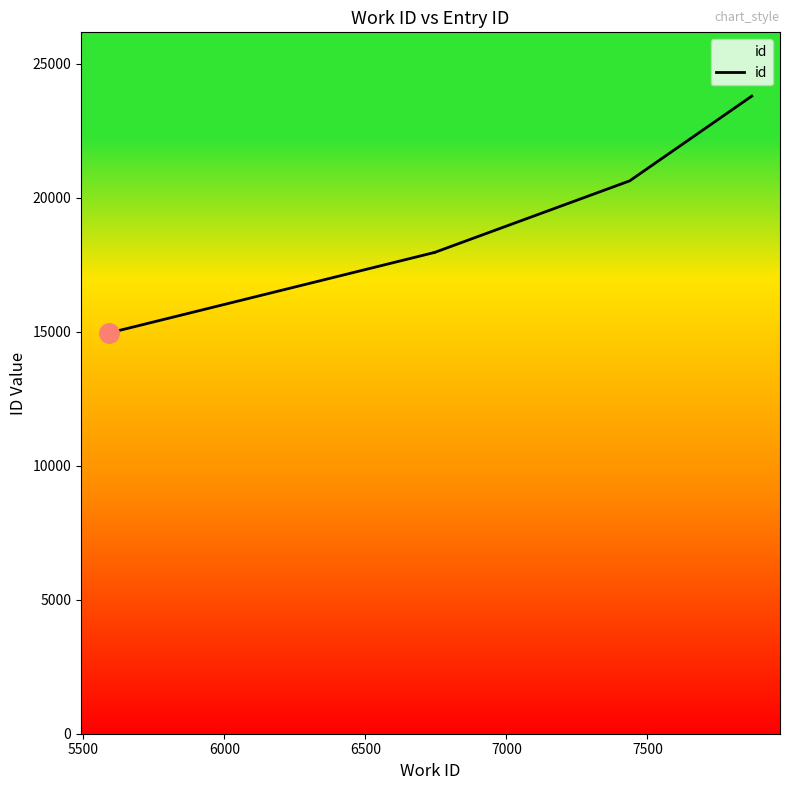

How many lines are shown in the chart?

1